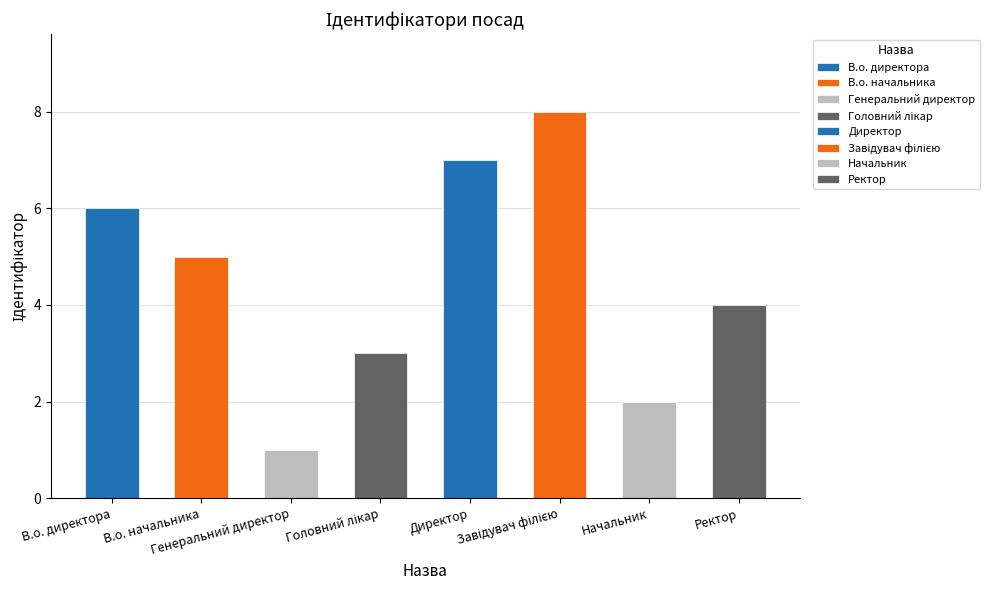

What is the ratio of the value at Генеральний директор to the value at Директор?

0.1